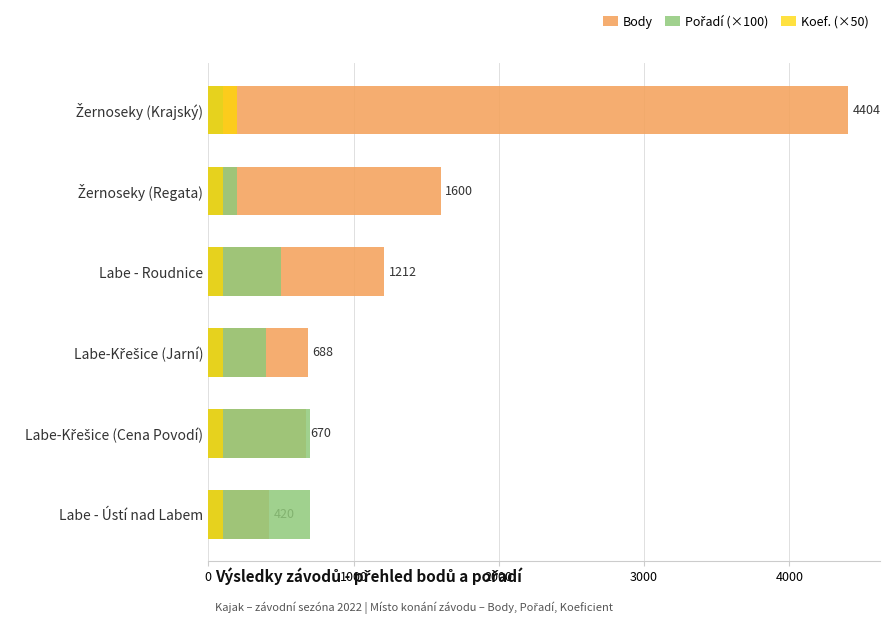

What are all the series names shown in the legend?

Body, Pořadí (×100), Koef. (×50)